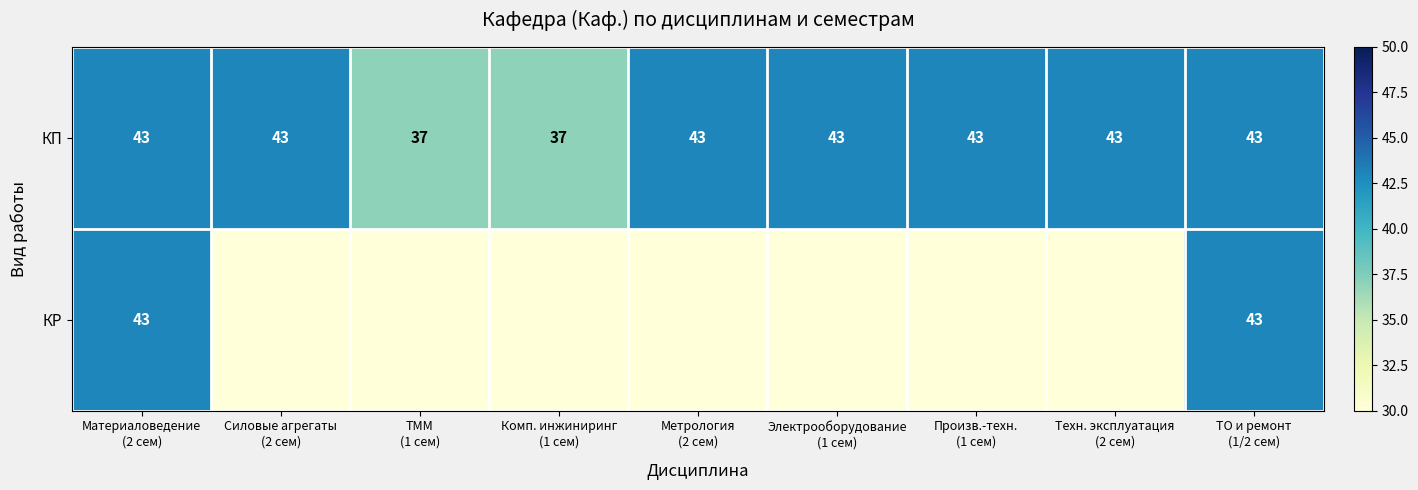

What is the sum of all КП values?

375